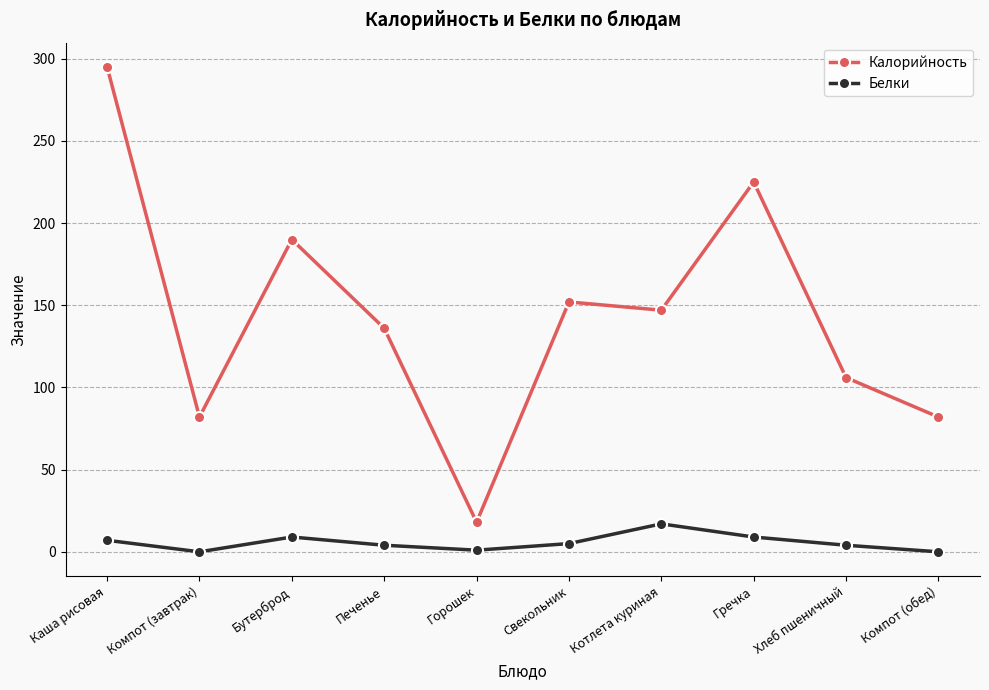

Rank the series at Котлета куриная from highest to lowest value.

Калорийность, Белки